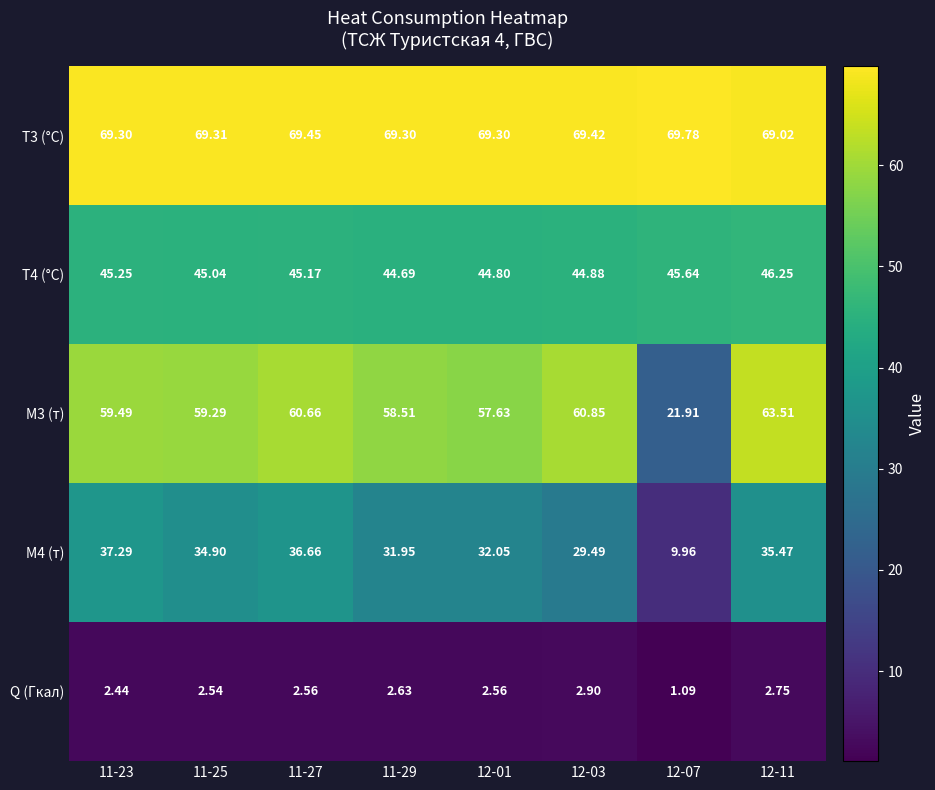

What is the maximum value shown in the chart?

69.8